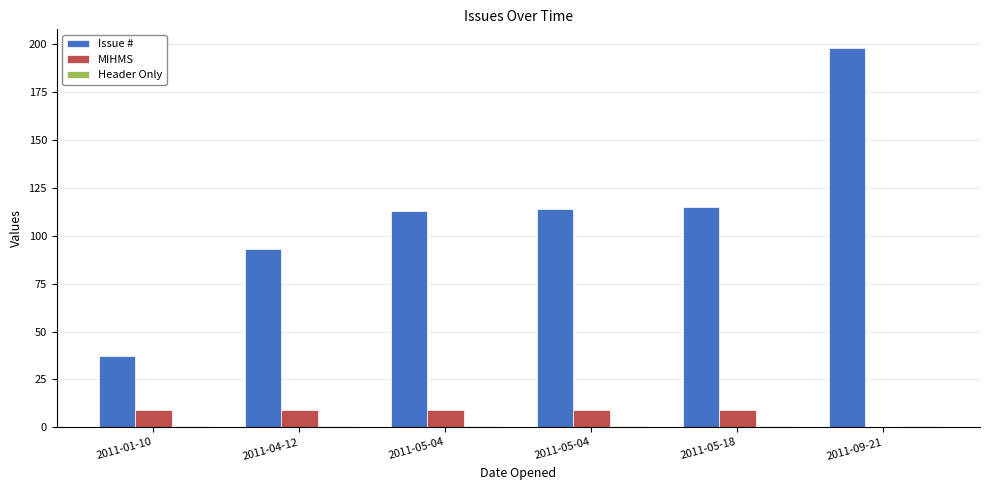

Between 2011-04-12 and 2011-05-18, which is larger?

2011-05-18